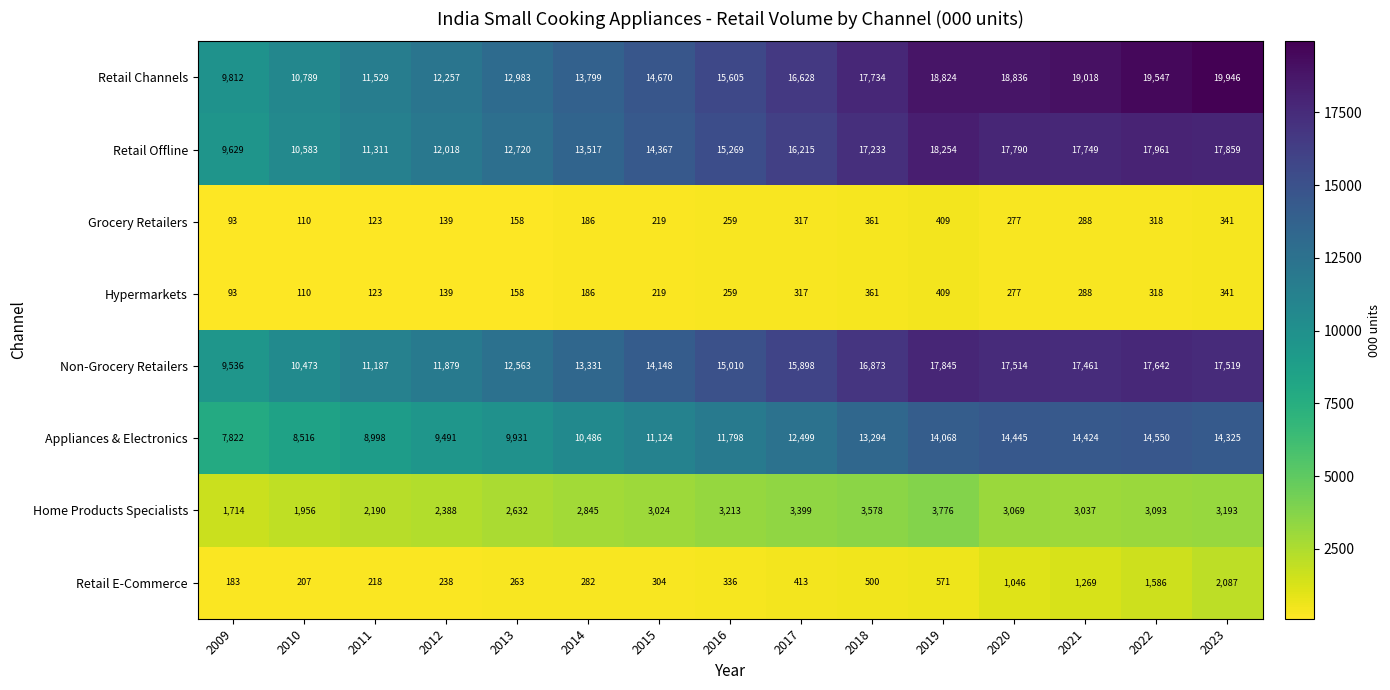

How many categories are shown in the chart?

15